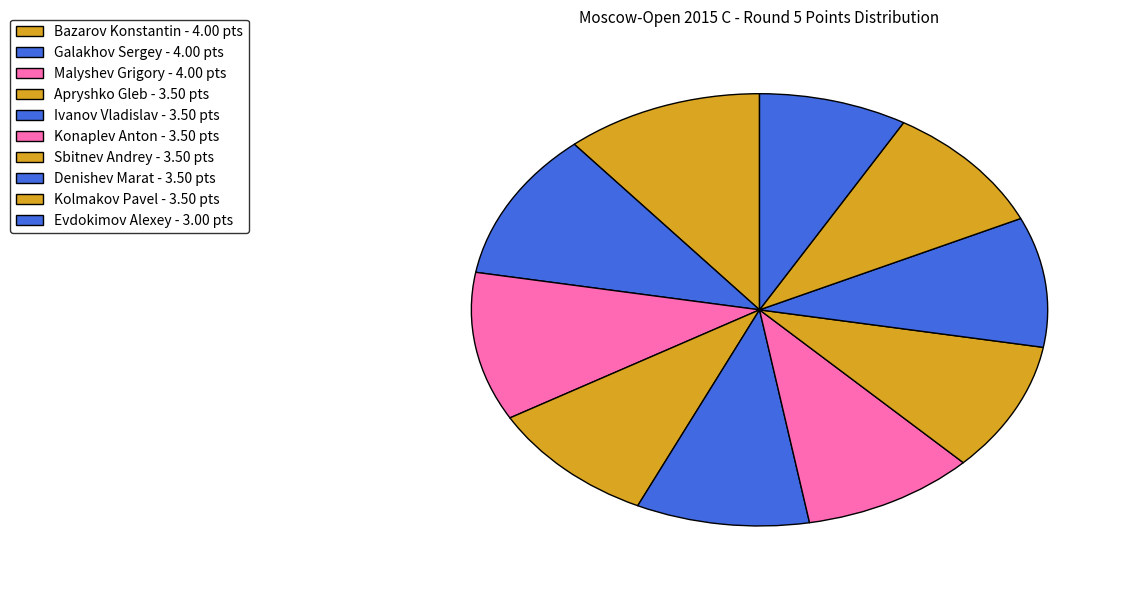

To the nearest percent, what is the combined percentage of Malyshev Grigory and Bazarov Konstantin?

22%